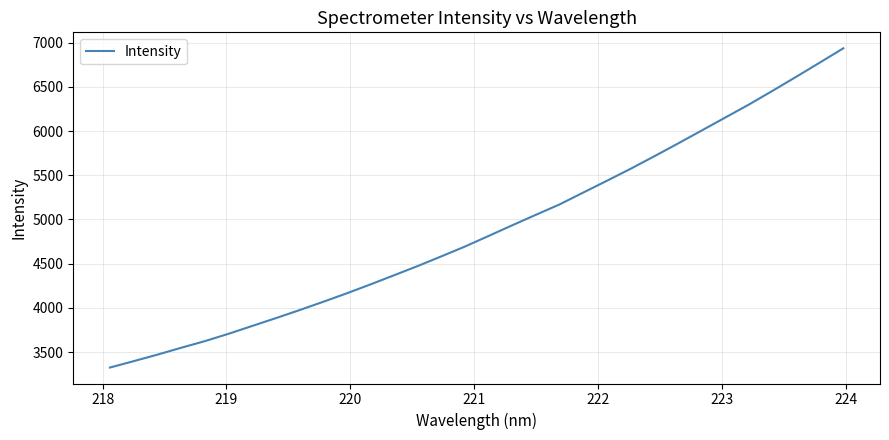

What is the difference between the maximum and minimum values?

3612.0